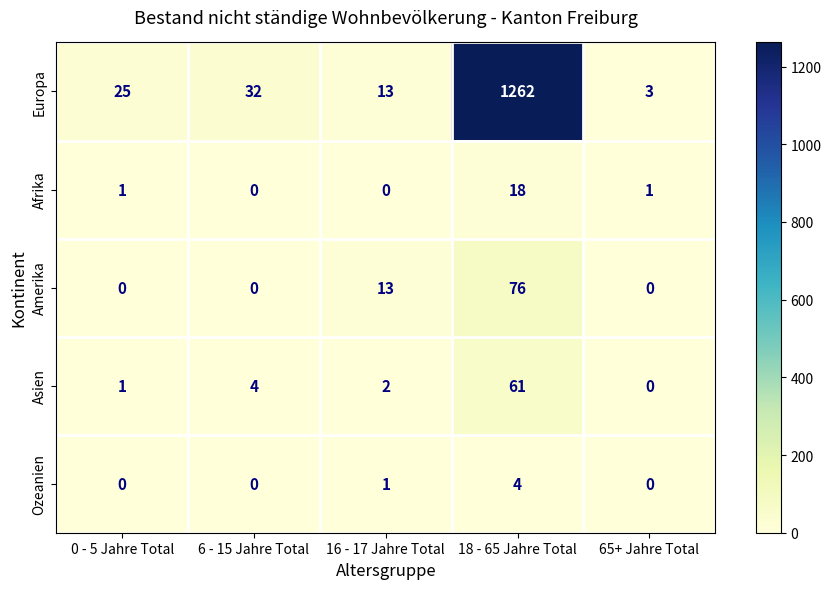

Reading left to right, what are all the values shown in this chart?

Europa: 0 - 5 Jahre Total=25	6 - 15 Jahre Total=32	16 - 17 Jahre Total=13	18 - 65 Jahre Total=1262	65+ Jahre Total=3
Afrika: 0 - 5 Jahre Total=1	6 - 15 Jahre Total=0	16 - 17 Jahre Total=0	18 - 65 Jahre Total=18	65+ Jahre Total=1
Amerika: 0 - 5 Jahre Total=0	6 - 15 Jahre Total=0	16 - 17 Jahre Total=13	18 - 65 Jahre Total=76	65+ Jahre Total=0
Asien: 0 - 5 Jahre Total=1	6 - 15 Jahre Total=4	16 - 17 Jahre Total=2	18 - 65 Jahre Total=61	65+ Jahre Total=0
Ozeanien: 0 - 5 Jahre Total=0	6 - 15 Jahre Total=0	16 - 17 Jahre Total=1	18 - 65 Jahre Total=4	65+ Jahre Total=0